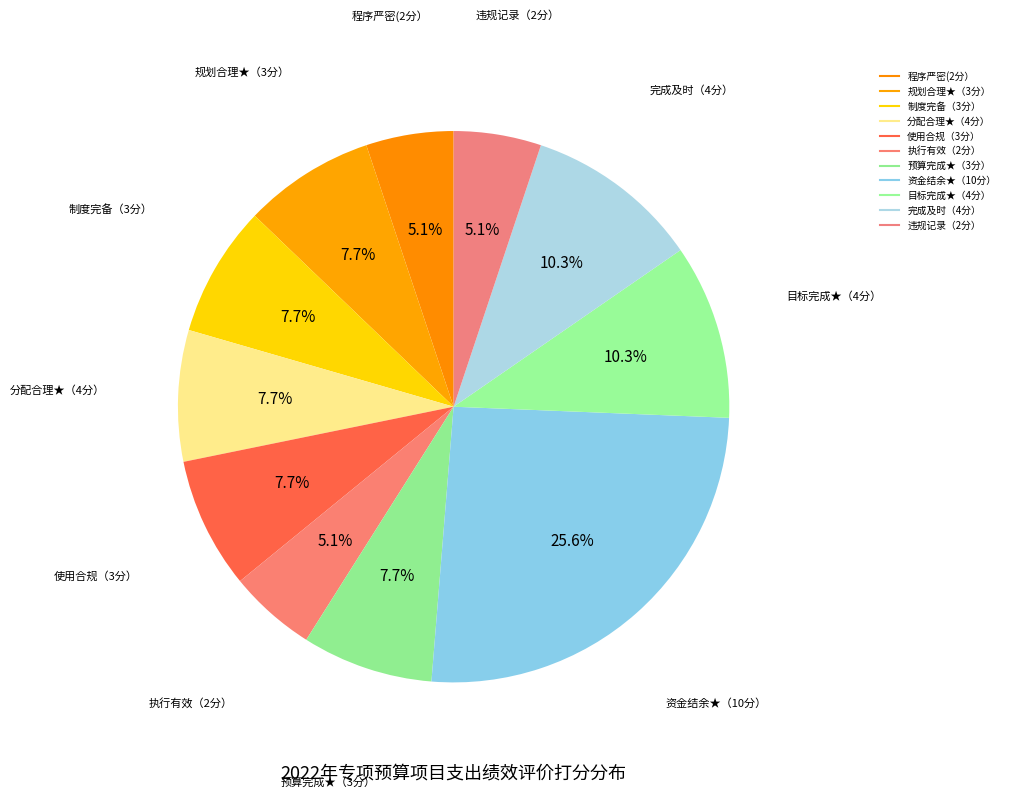

The 使用合规（3分） slice represents 21% of the pie. True or false?

False